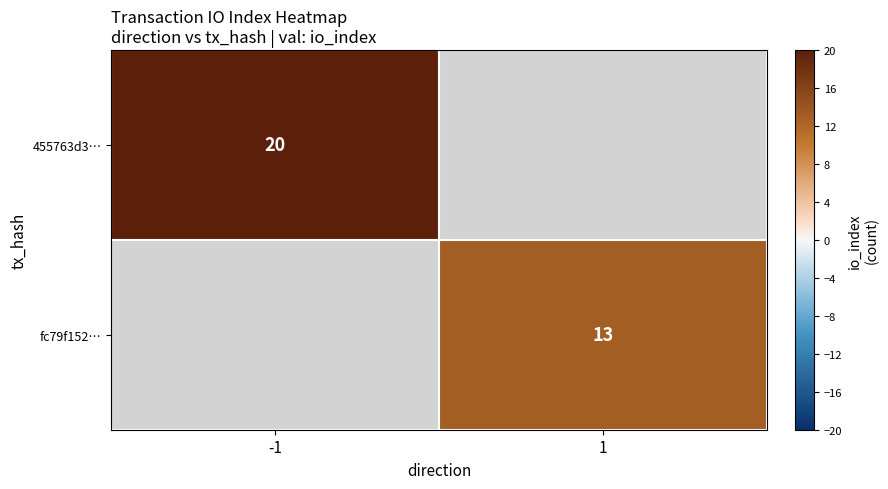

Is it true that 455763d3… equals 30.0 at -1?

False